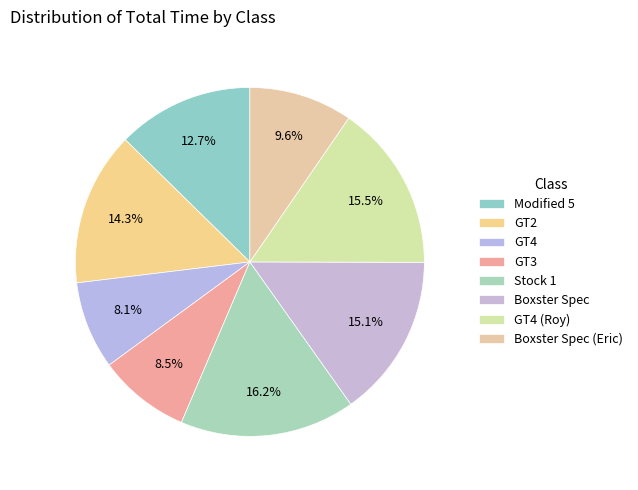

How many slices are in this pie chart?

8